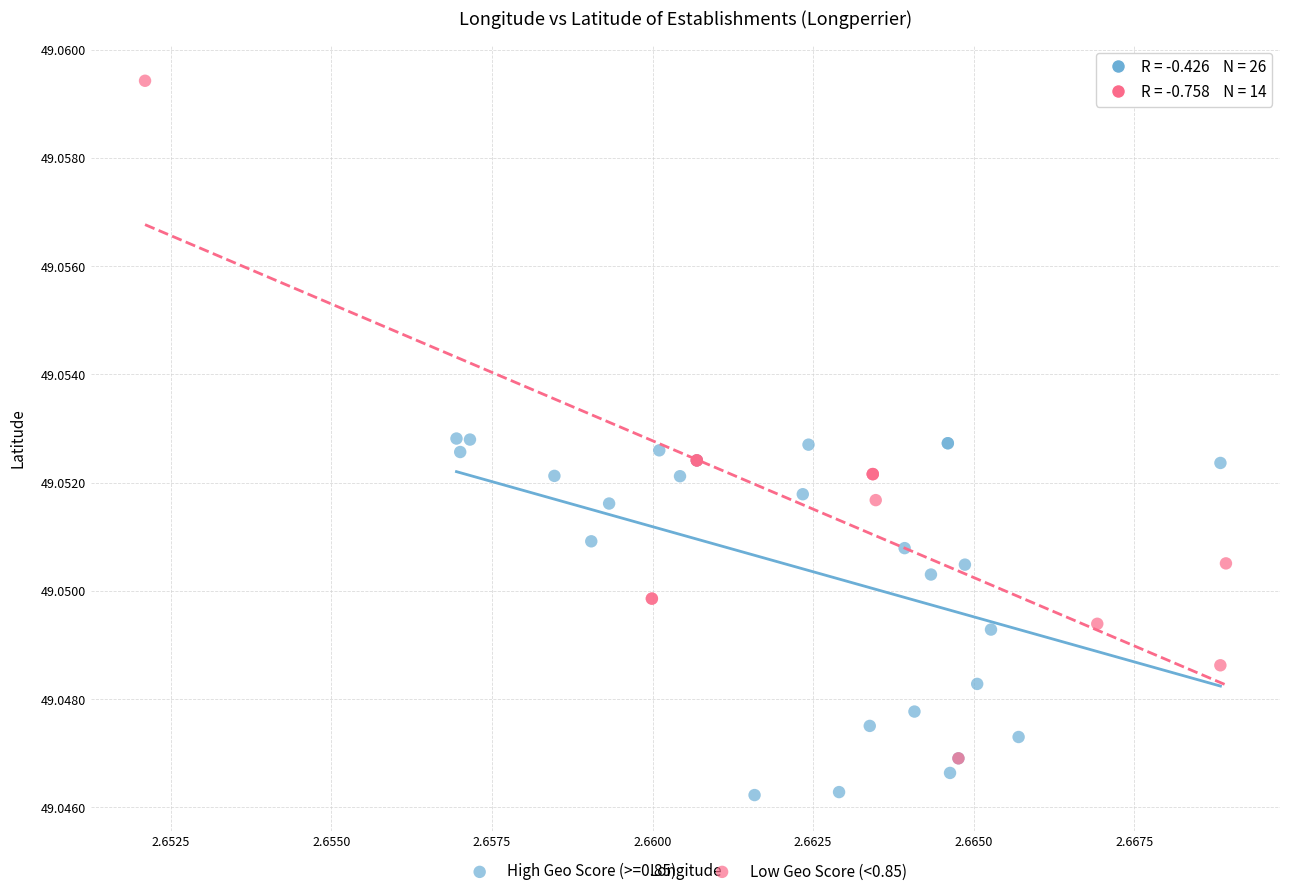

Which series has the largest Y range (max minus min)?

Low Geo Score (<0.85)